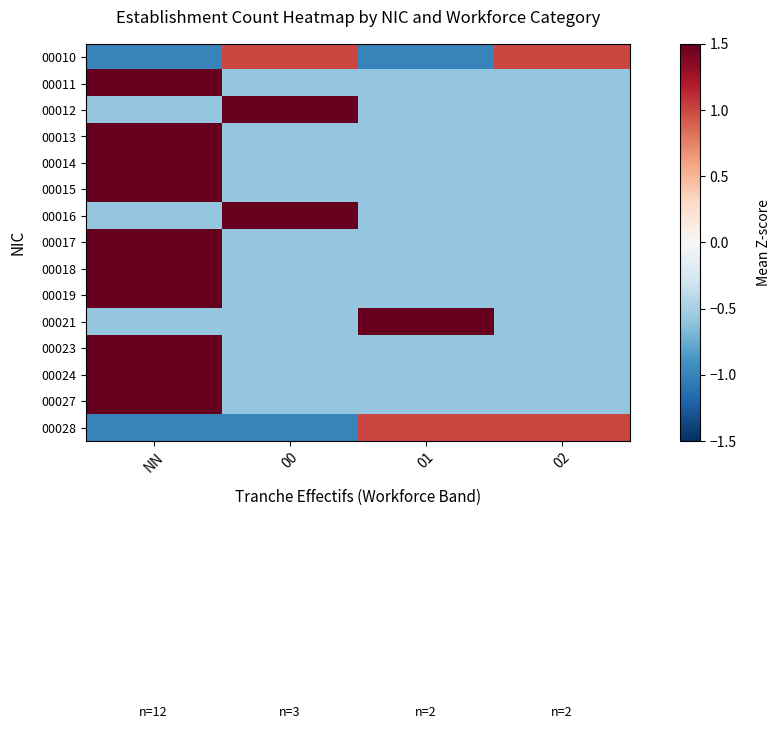

At which category does the chart reach its peak across all series?

NN